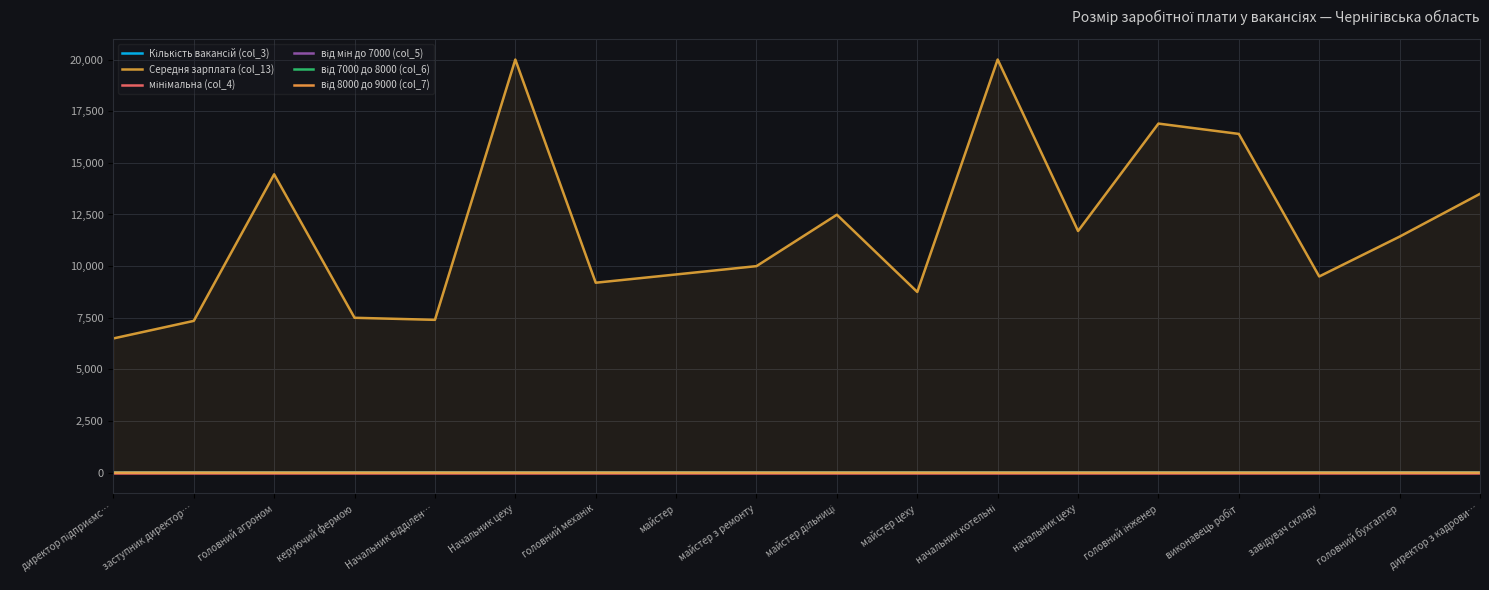

What is the difference between the highest and lowest values at начальник котельні?

20000.0